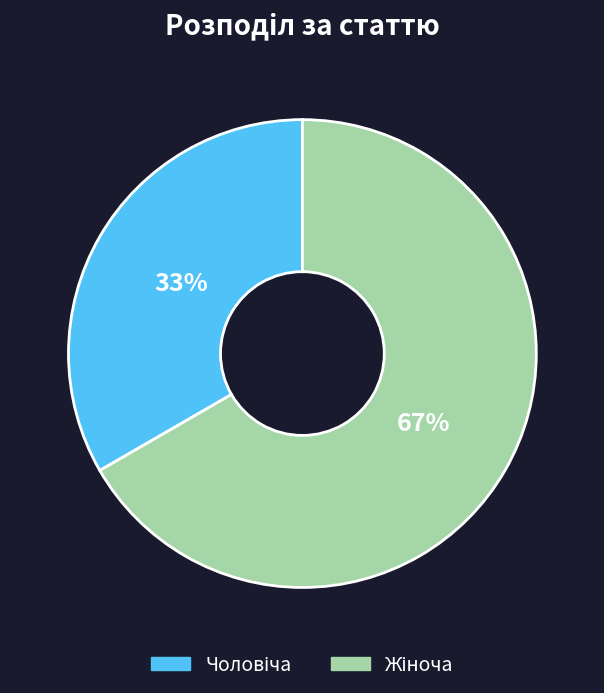

To the nearest percent, what is the average slice percentage?

50%